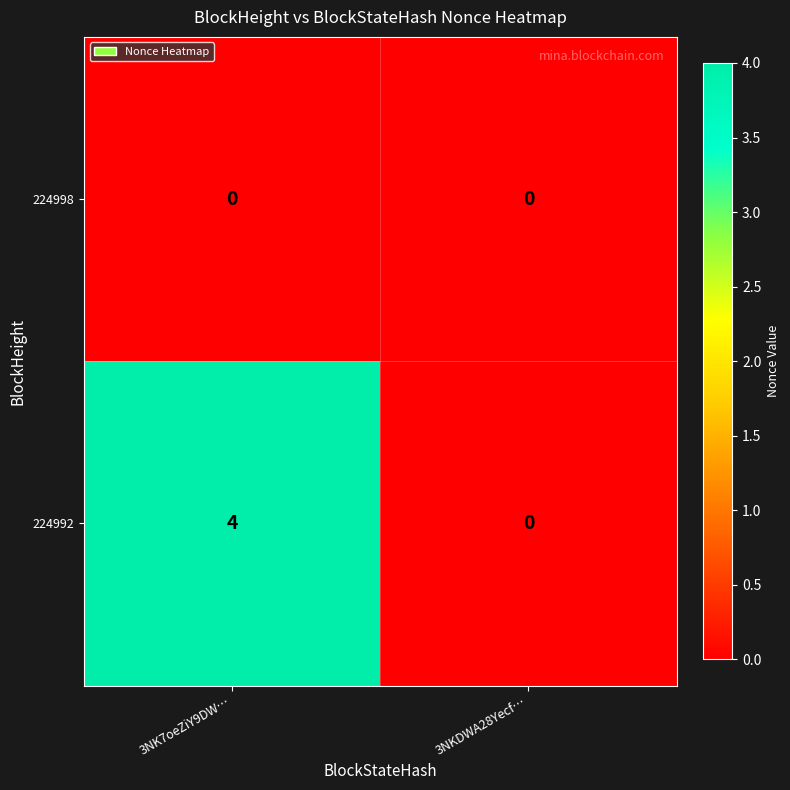

What is the difference between the 224992 values at 3NKDWA28Yecf… and 3NK7oeZiY9DW…?

4